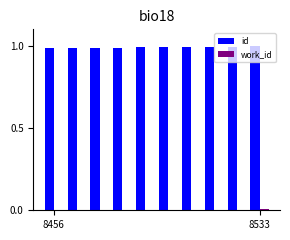

What is the sum of all id values?

9.9